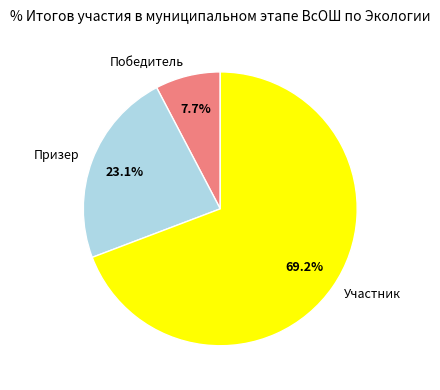

To the nearest percent, what portion does Участник represent?

69%